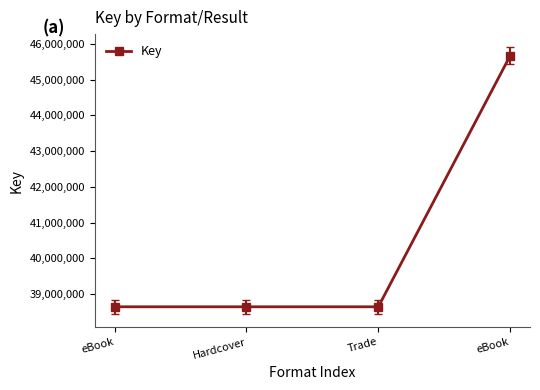

What is the minimum value shown in the chart?

38649587